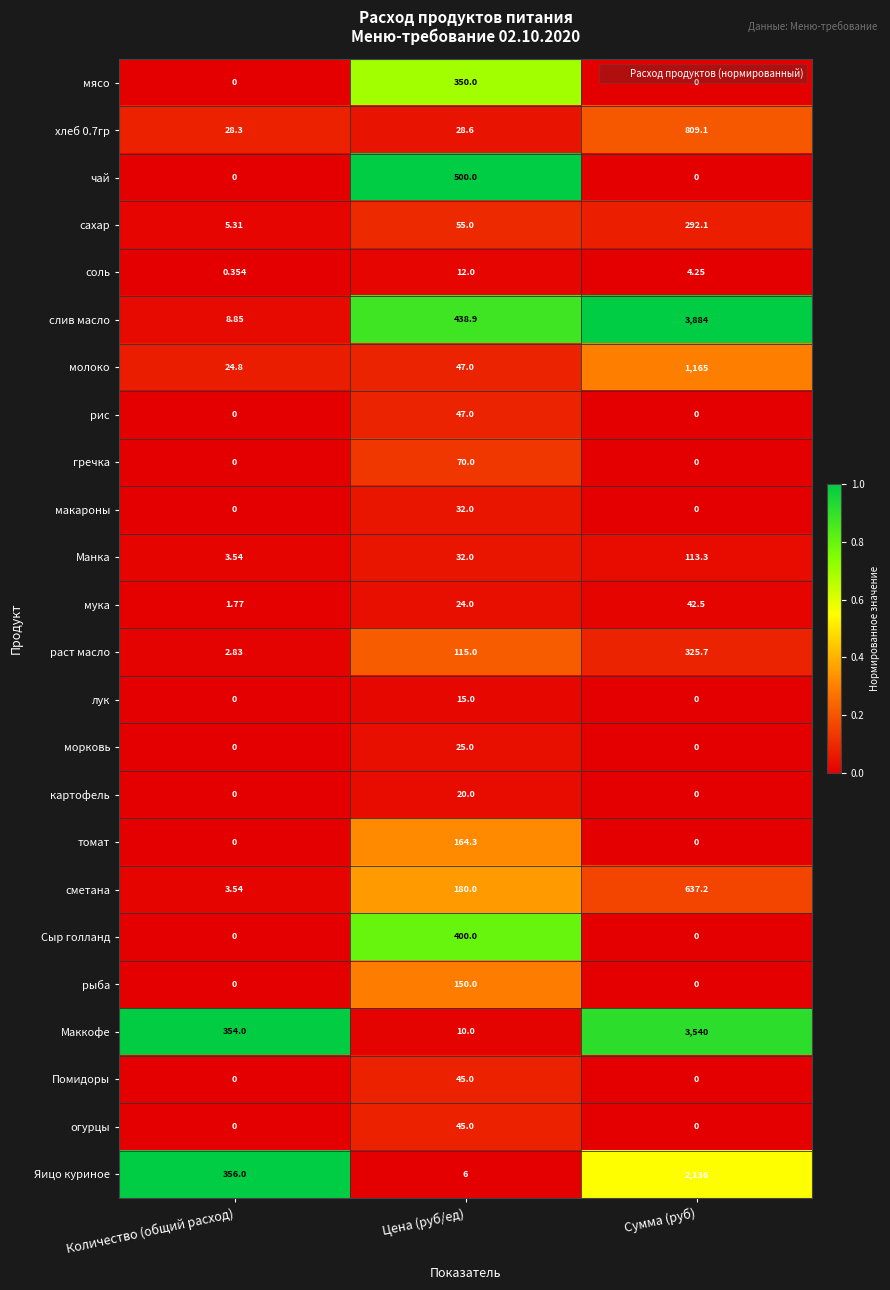

Which series has the widest spread of values?

слив масло